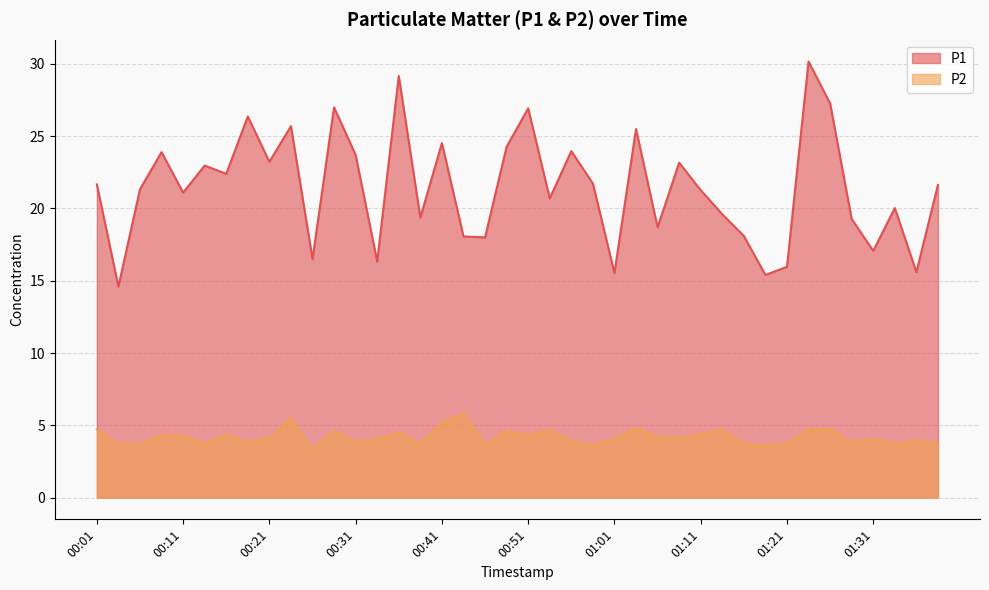

The value of P1 at 00:54 is 9.0. True or false?

False